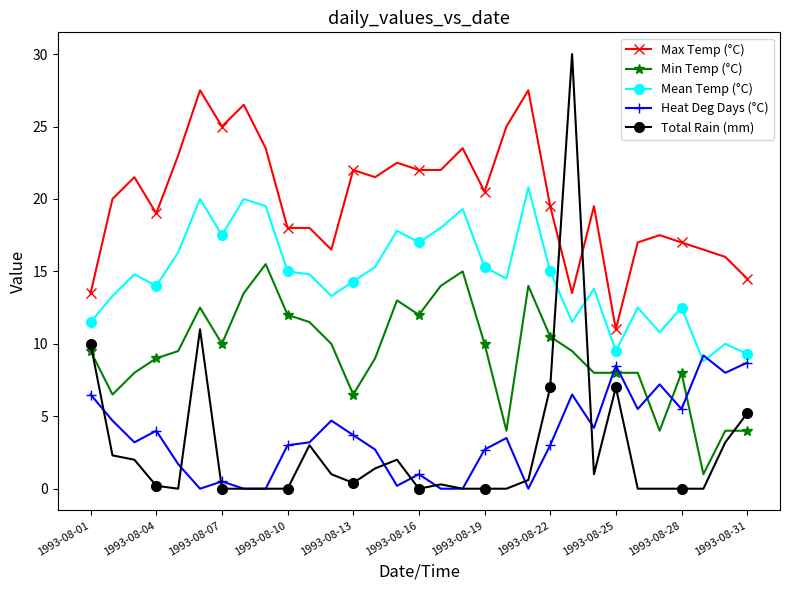

What is the maximum value for Heat Deg Days (°C)?

9.2